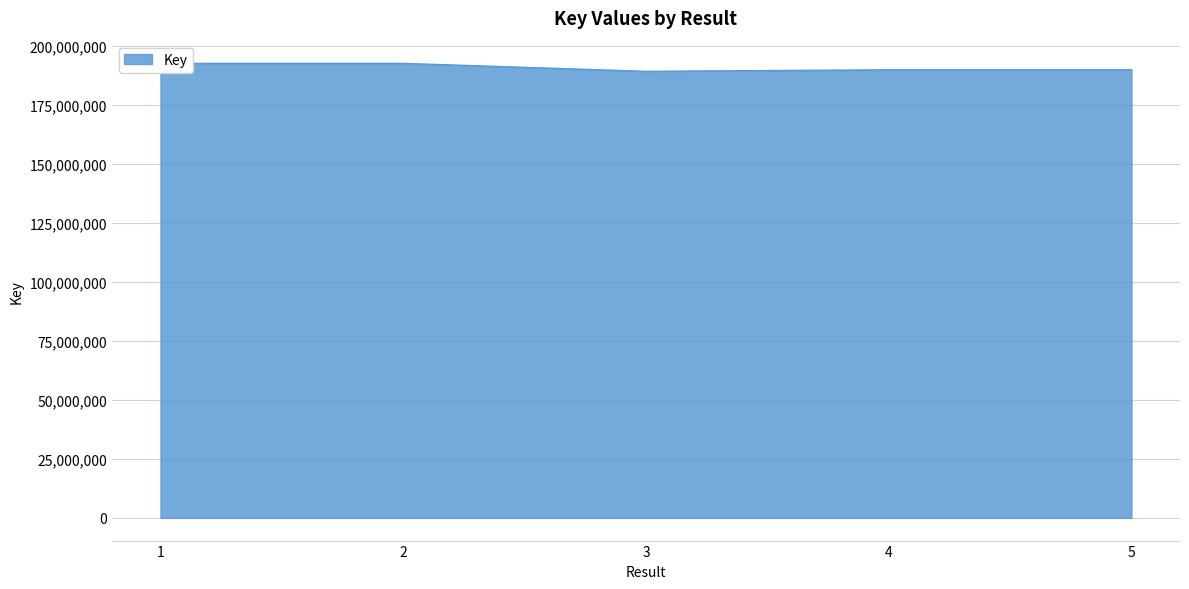

Reading left to right, what are all the values shown in this chart?

1=192657565	2=192657408	3=189297946	4=189939881	5=189939763